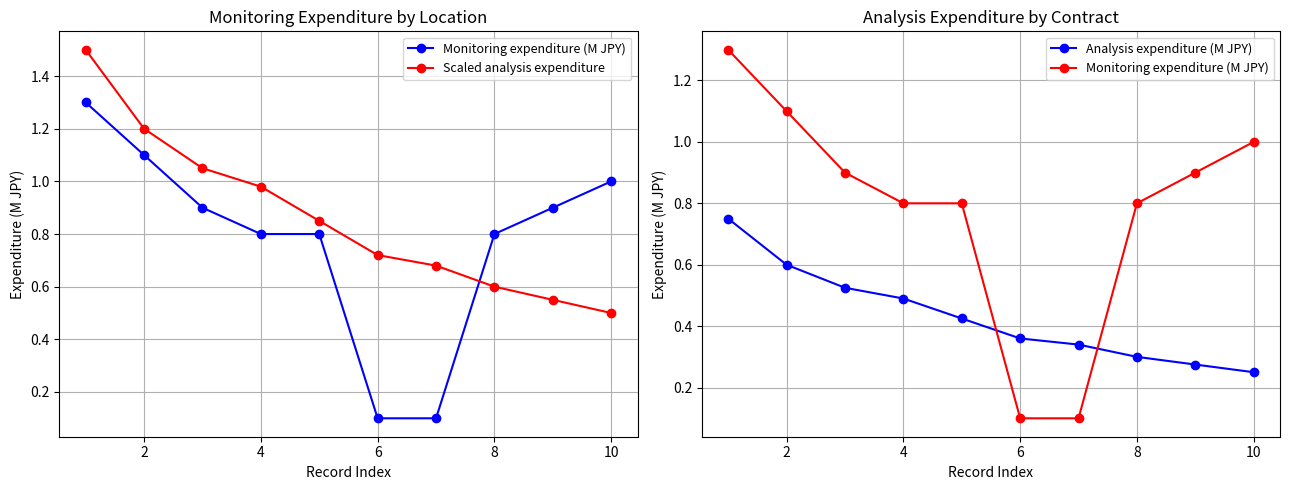

Does the chart have visible grid lines?

Yes